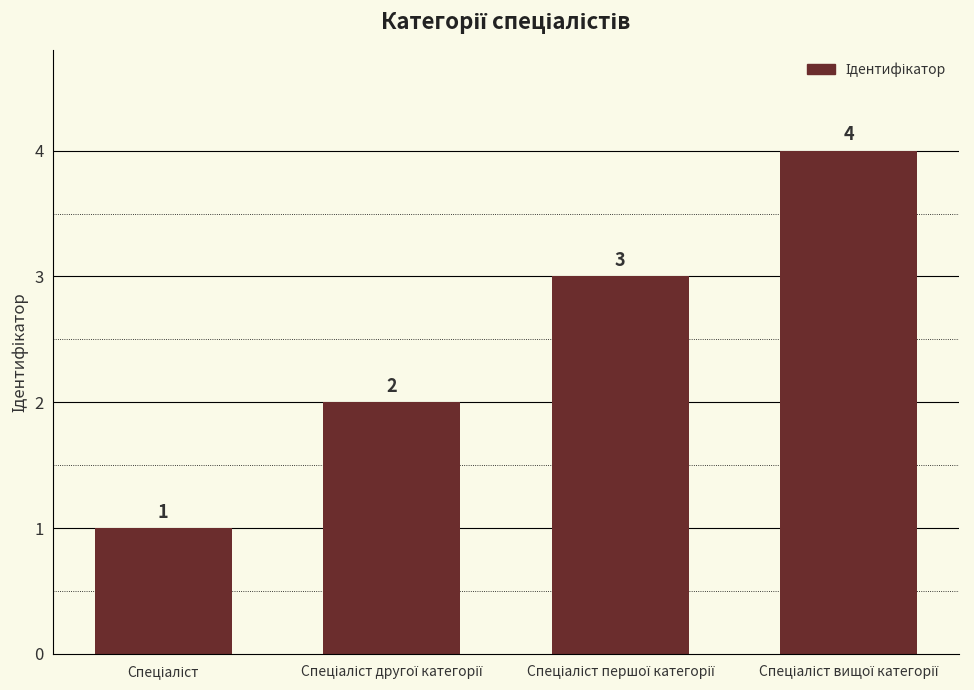

How many data points are less than 3?

2